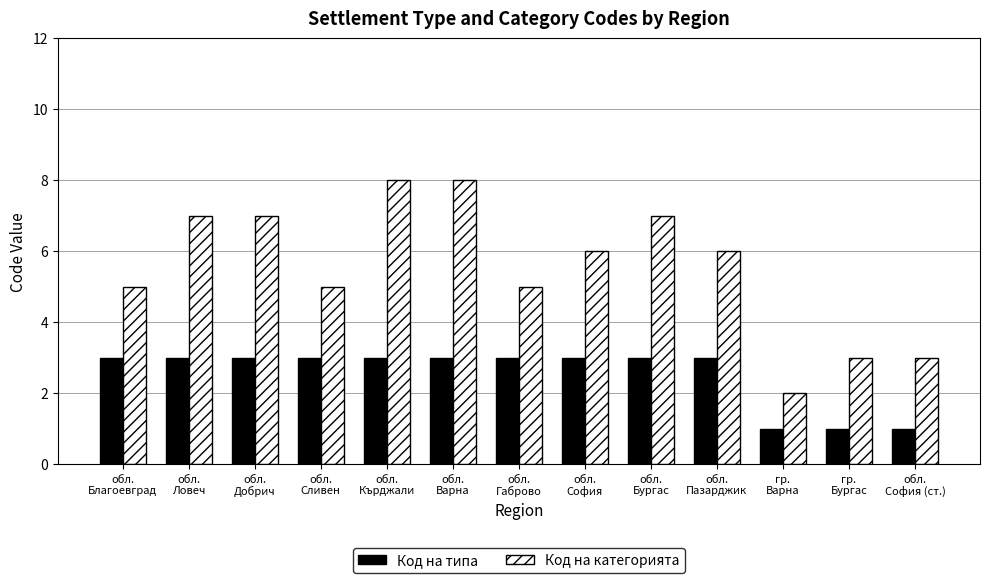

What position from the right is обл.
Добрич?

11